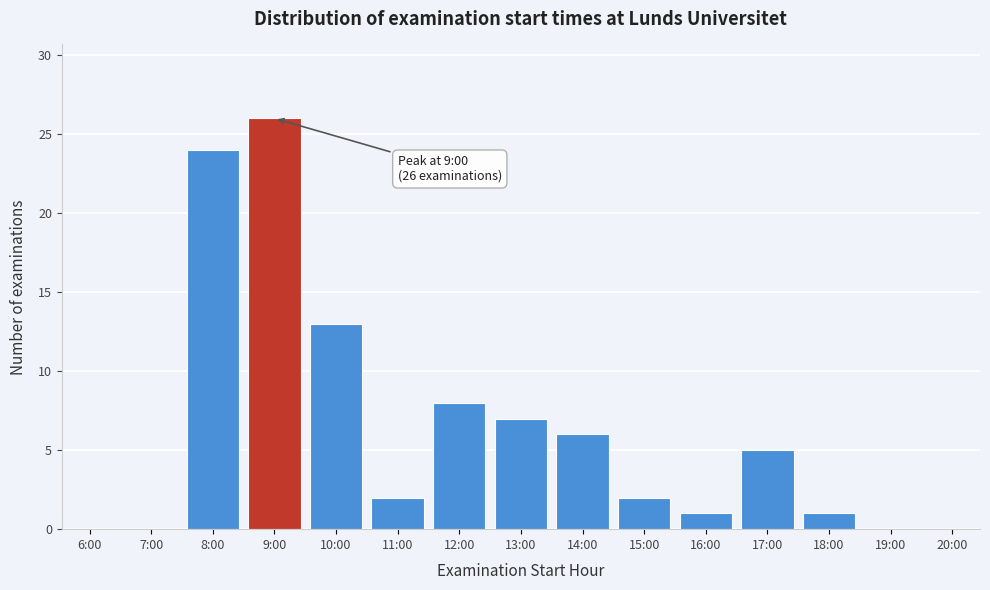

Reading left to right, what are all the values shown in this chart?

6:00=0	7:00=0	8:00=24	9:00=26	10:00=13	11:00=2	12:00=8	13:00=7	14:00=6	15:00=2	16:00=1	17:00=5	18:00=1	19:00=0	20:00=0